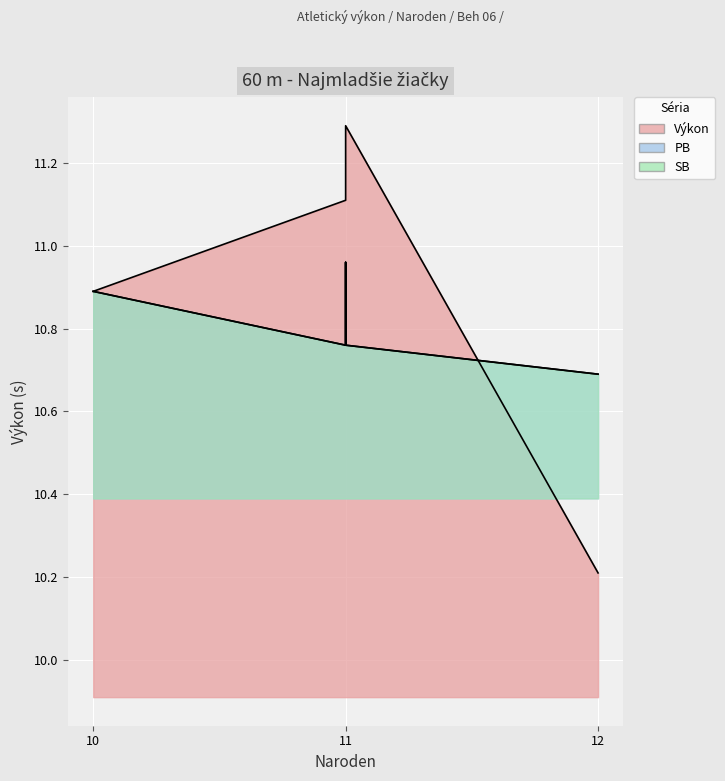

What is the sum of the SB values at 10 and 12?

21.6